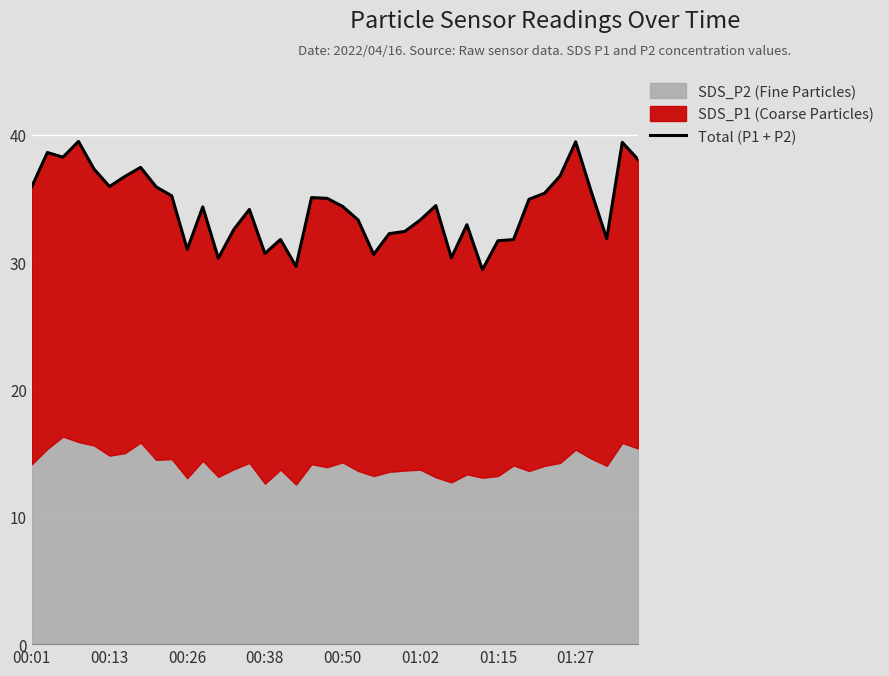

Does the chart display data point markers on the line(s)?

No